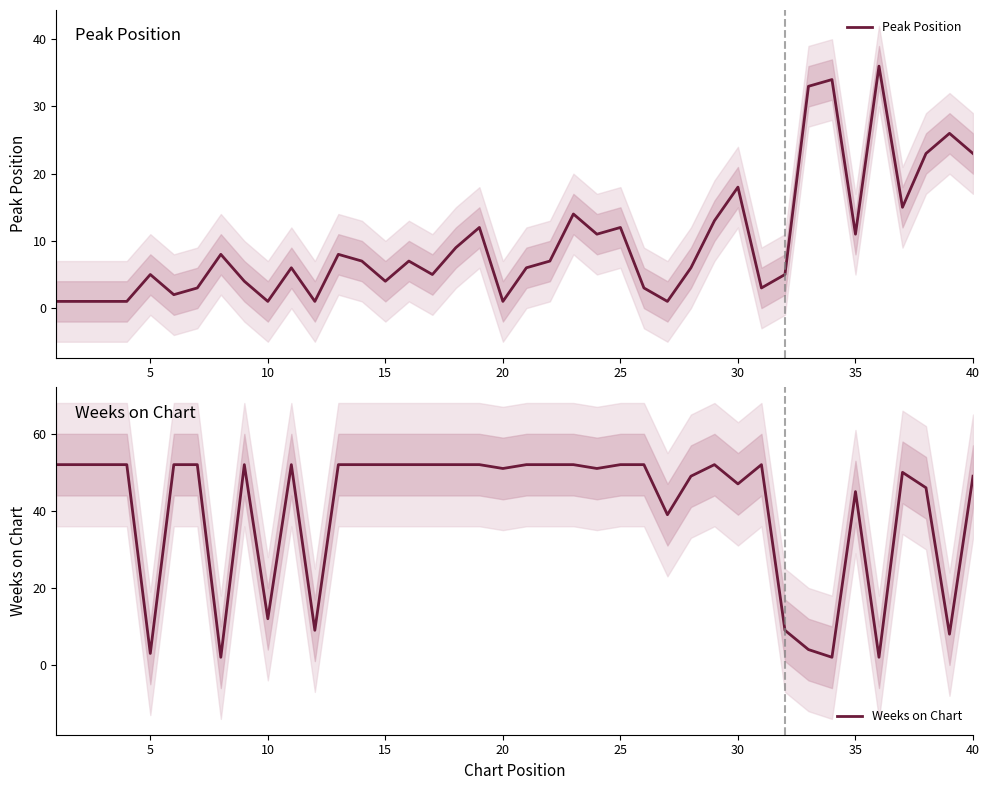

True or false: Peak Position has more than 1 points higher than both neighbors.

True